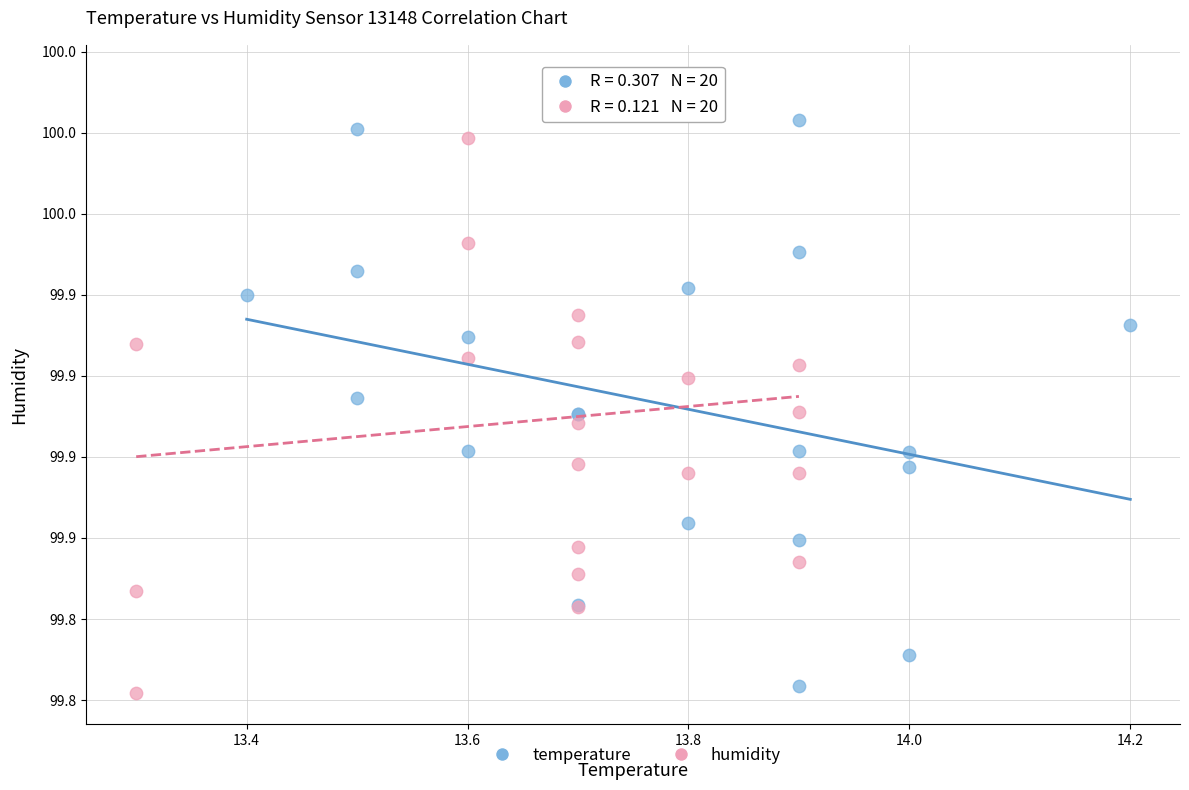

What are all the series names shown in the legend?

temperature, humidity